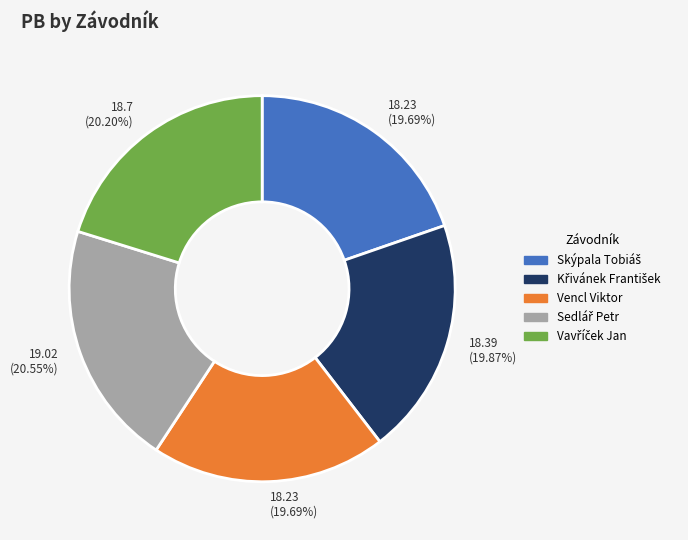

Is there any slice that represents more than half of the pie?

No